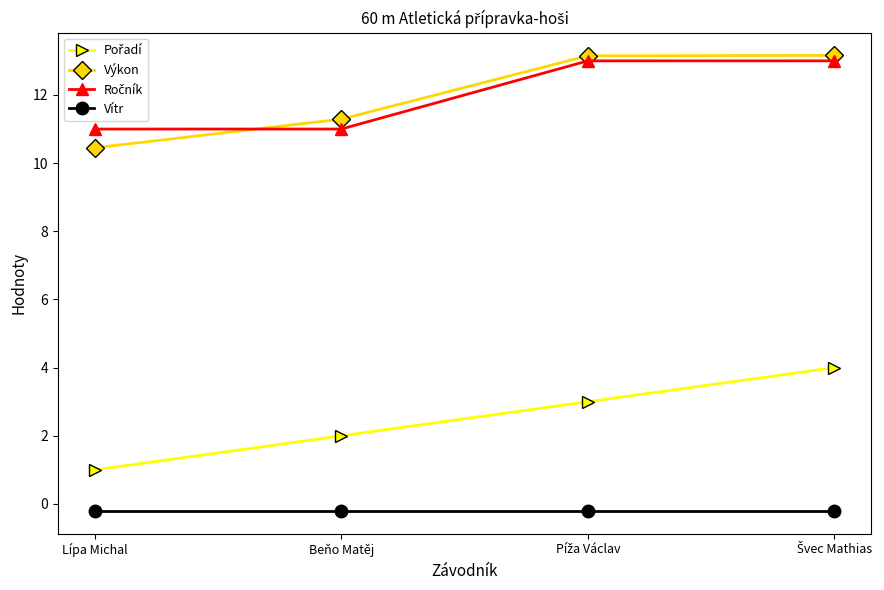

At which label is Výkon closest to 11?

Beňo Matěj